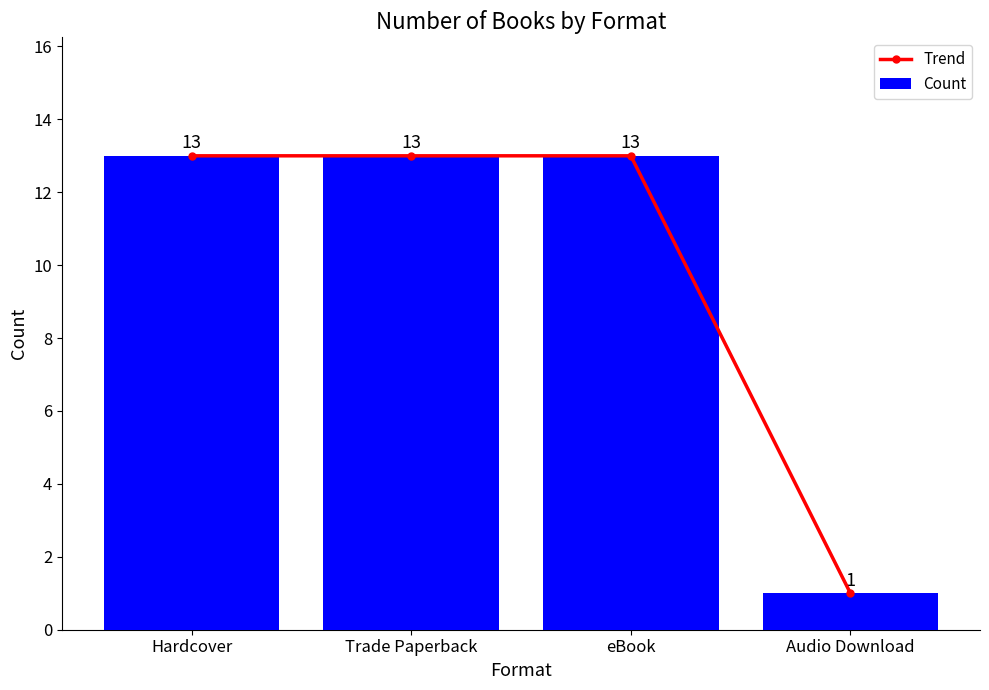

What value does the Trend series have at Hardcover?

13